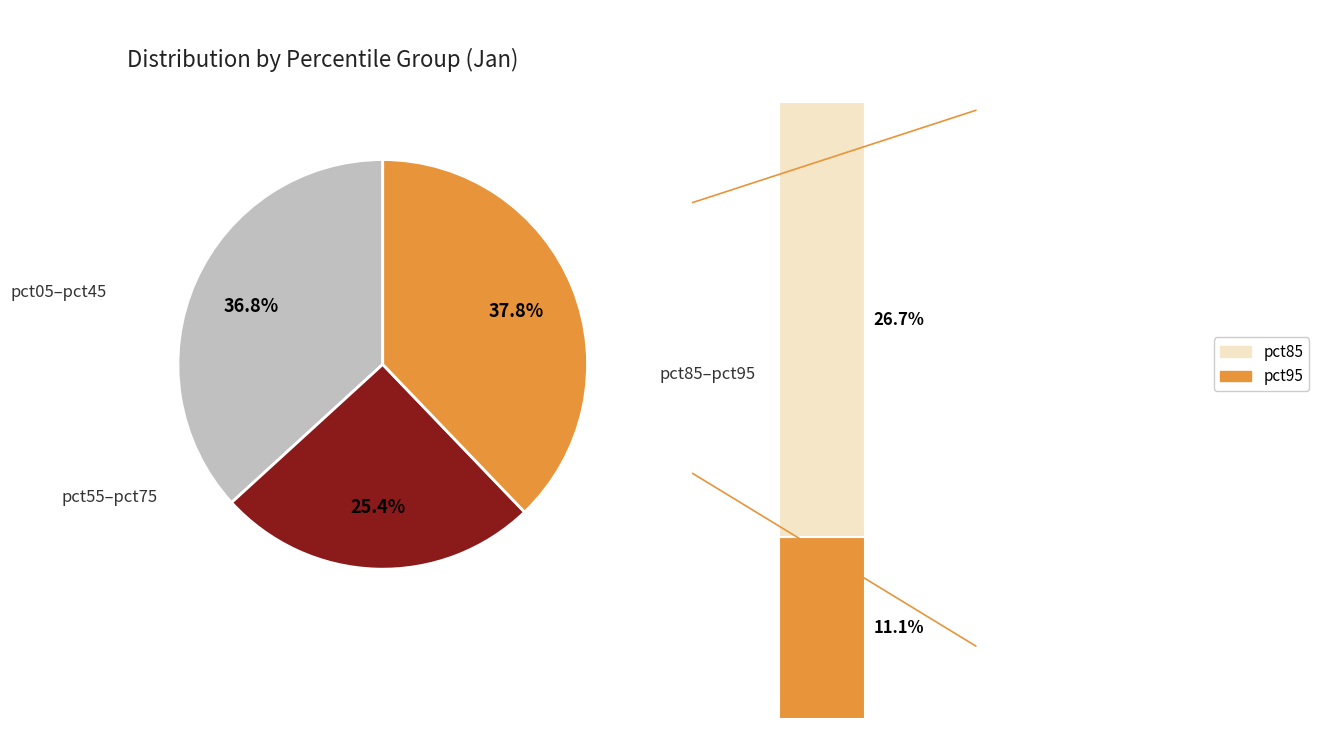

Does any single category account for the majority?

No